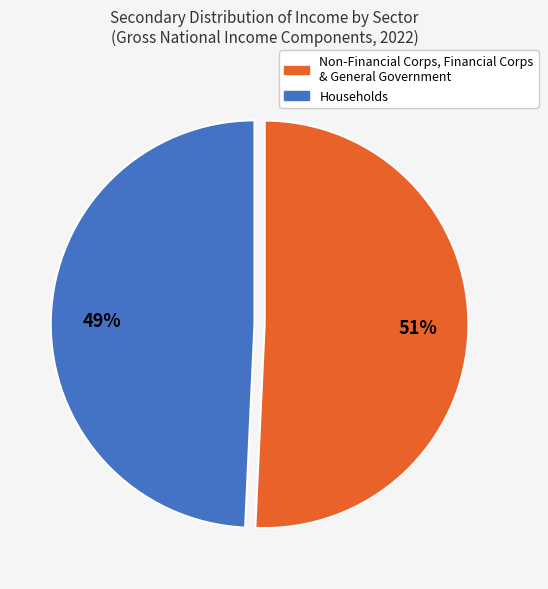

To the nearest percent, what is the average slice percentage?

50%